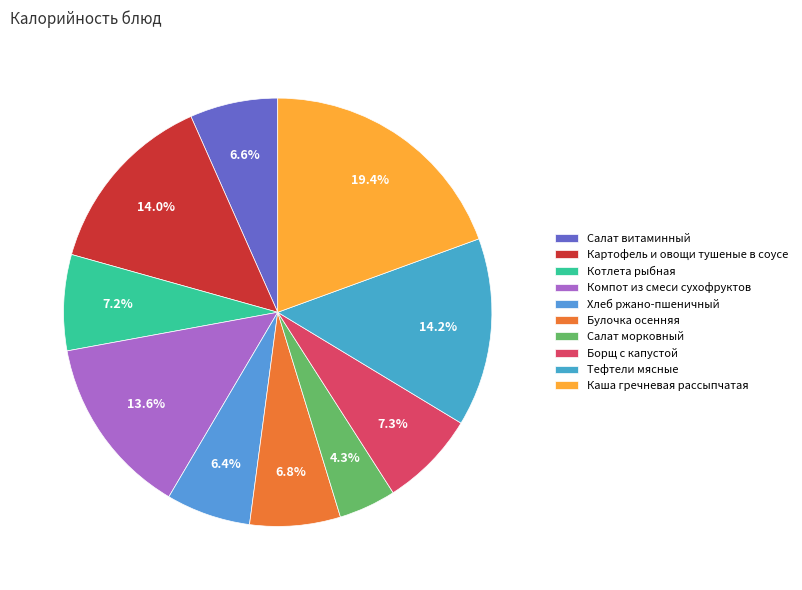

To the nearest percent, what percentage of the pie is Булочка осенняя?

7%